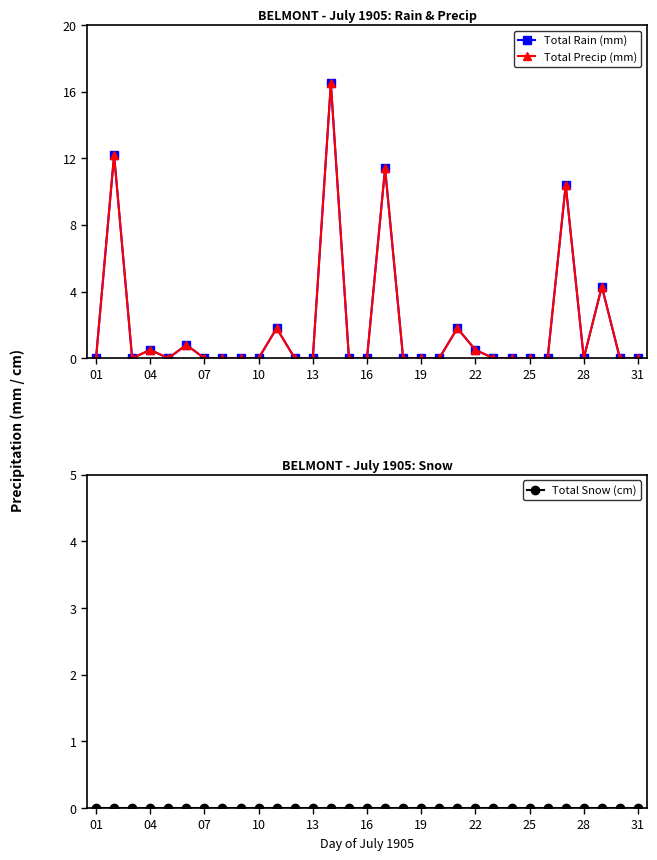

What is the difference between the second highest and minimum values in the Total Rain (mm) series?

12.2